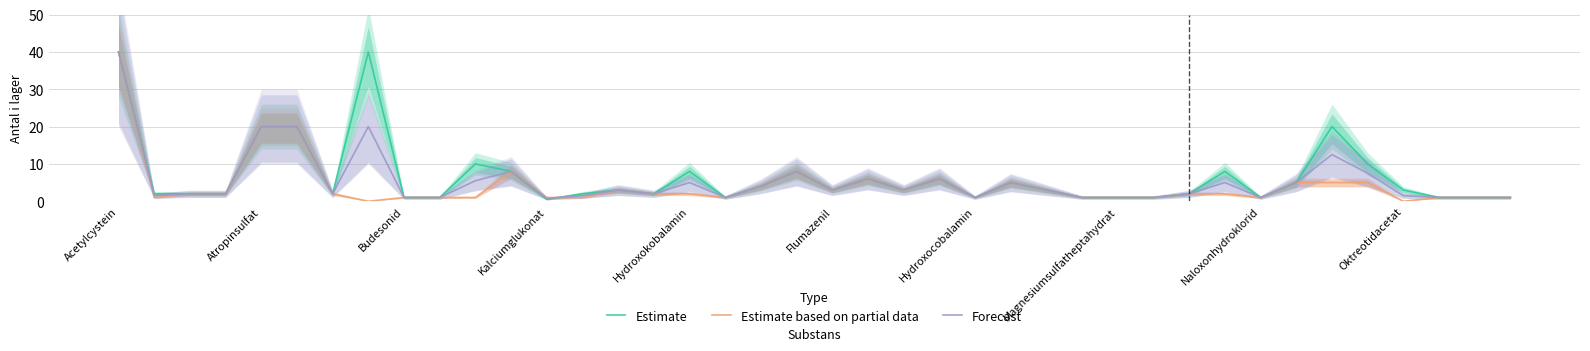

At which category does the chart reach its peak across all series?

Acetylcystein